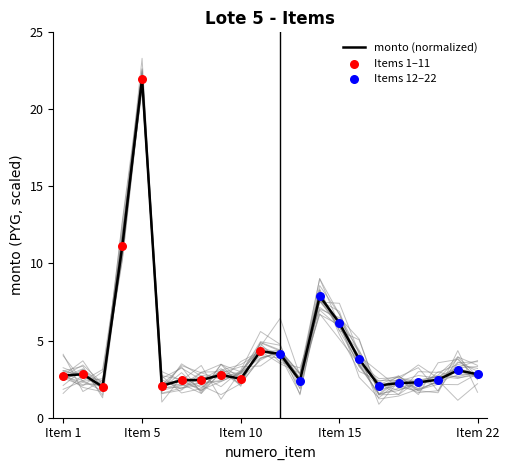

What is the ratio of the value at 11 to the value at 18?

1.9